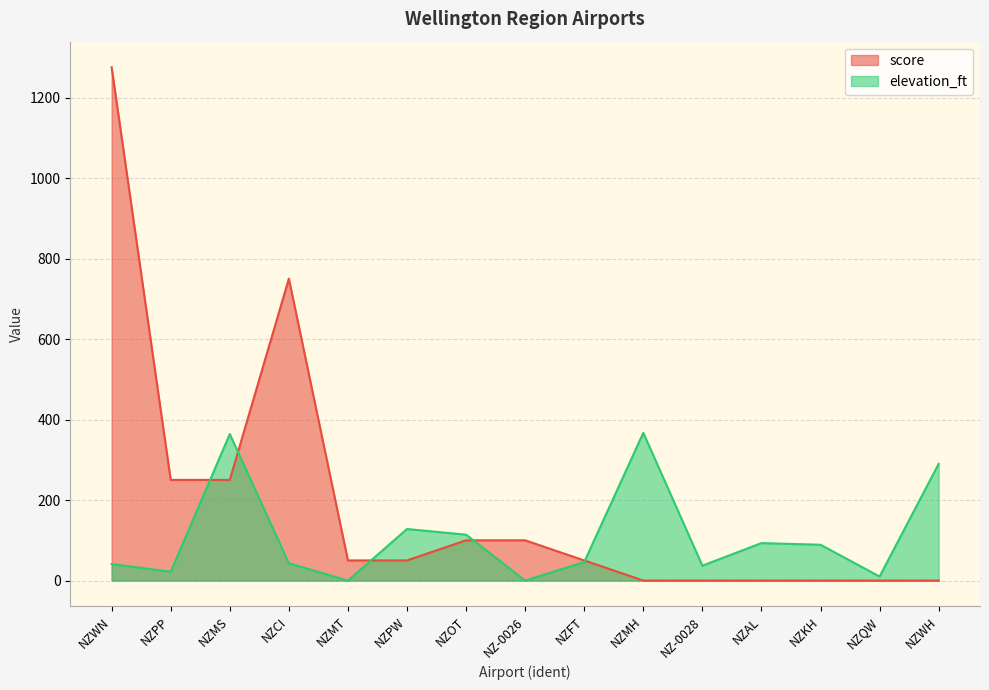

Which category has the highest value across all series?

NZWN